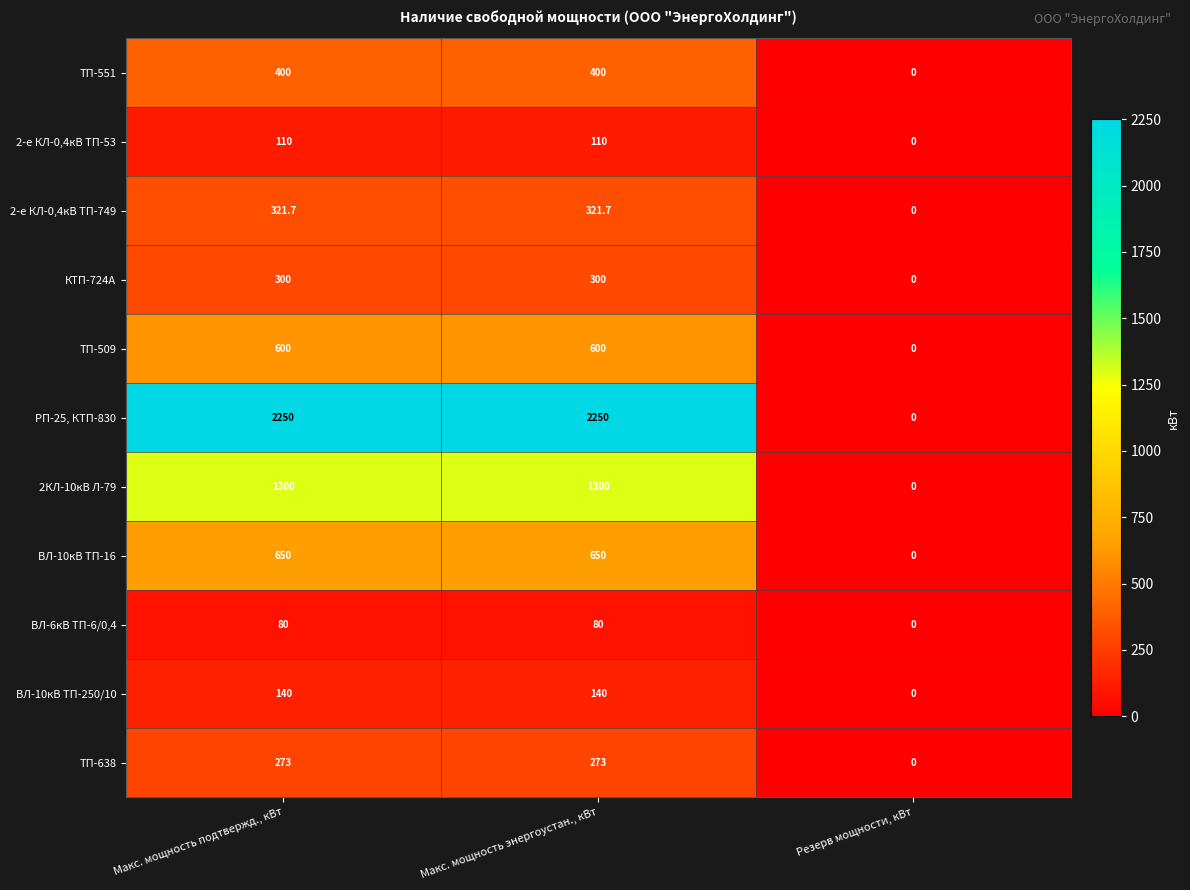

Rank the series by their maximum value, from highest to lowest.

РП-25, КТП-830, 2КЛ-10кВ Л-79, ВЛ-10кВ ТП-16, ТП-509, ТП-551, 2-е КЛ-0,4кВ ТП-749, КТП-724А, ТП-638, ВЛ-10кВ ТП-250/10, 2-е КЛ-0,4кВ ТП-53, ВЛ-6кВ ТП-6/0,4